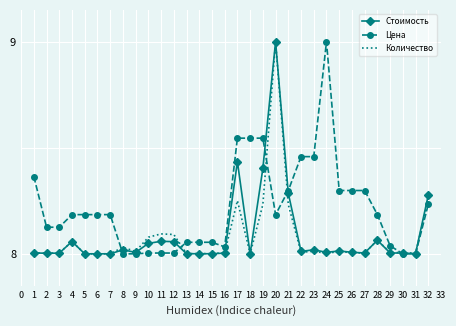

True or false: Цена and Количество intersect in this chart.

True